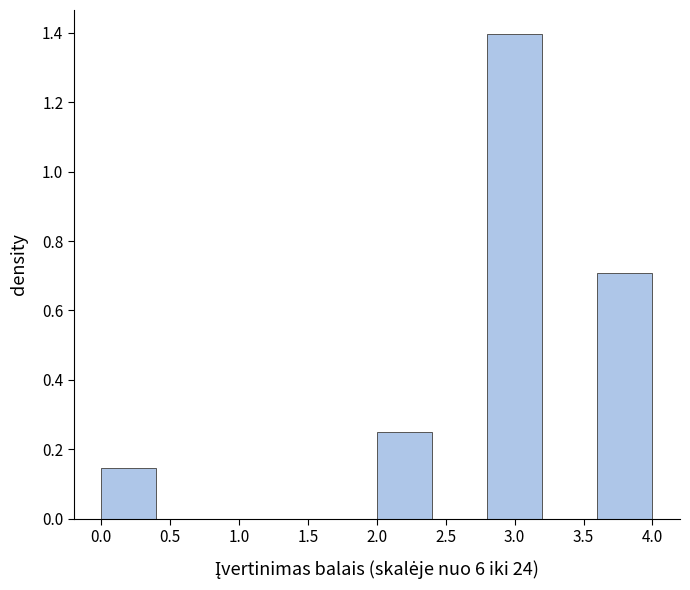

What is the height of the bar covering 2.8 to 3.2 on the x-axis? The values are not printed on the chart, so give them approximately, as read against the axis.

1.40